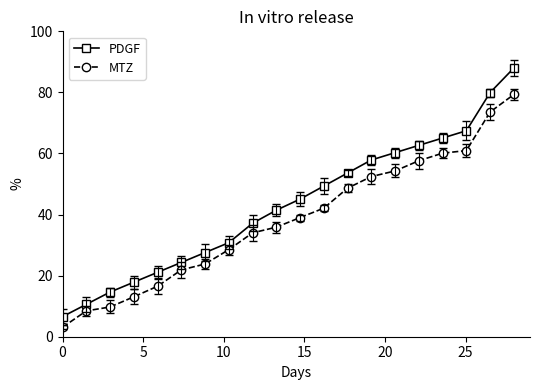

Which series has the largest range (max minus min)?

PDGF